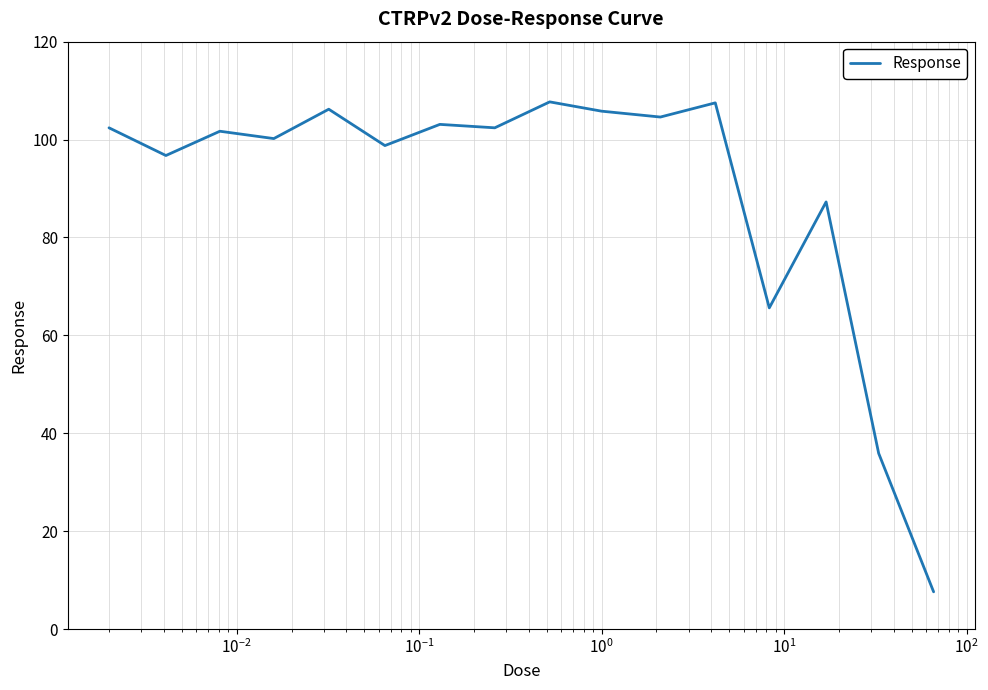

What is the difference between the maximum and minimum values?

100.1